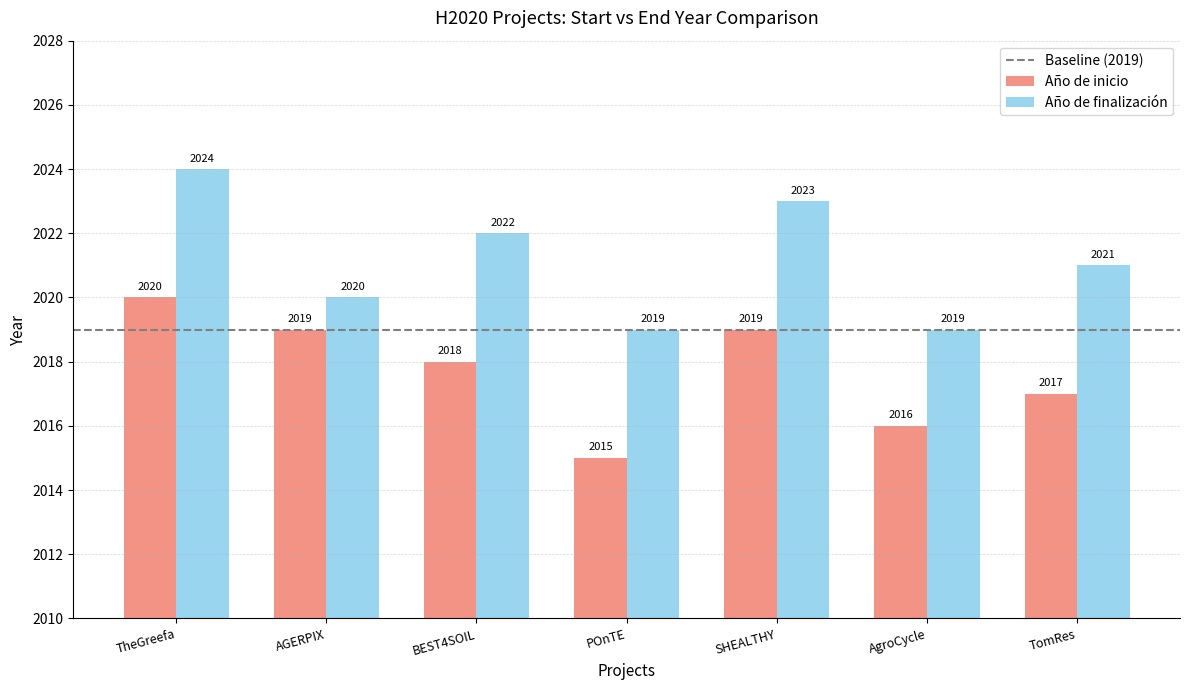

What is the difference between the maximum and minimum values in the Año de inicio series?

5